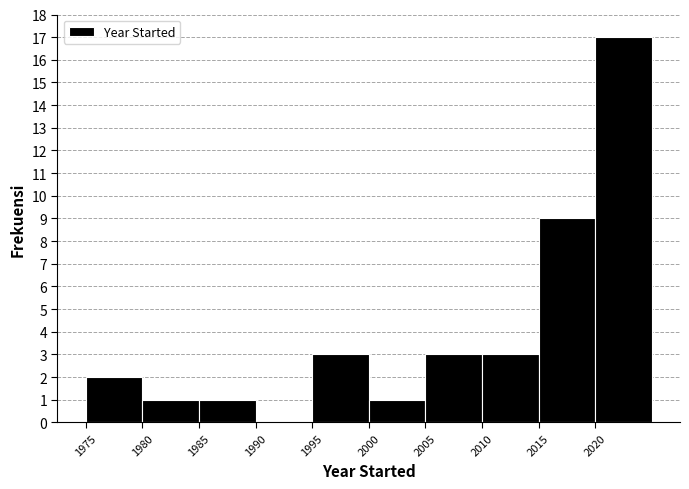

How tall is the bar that spans 2005 to 2010 on the x-axis? The values are not printed on the chart, so give them approximately, as read against the axis.

3